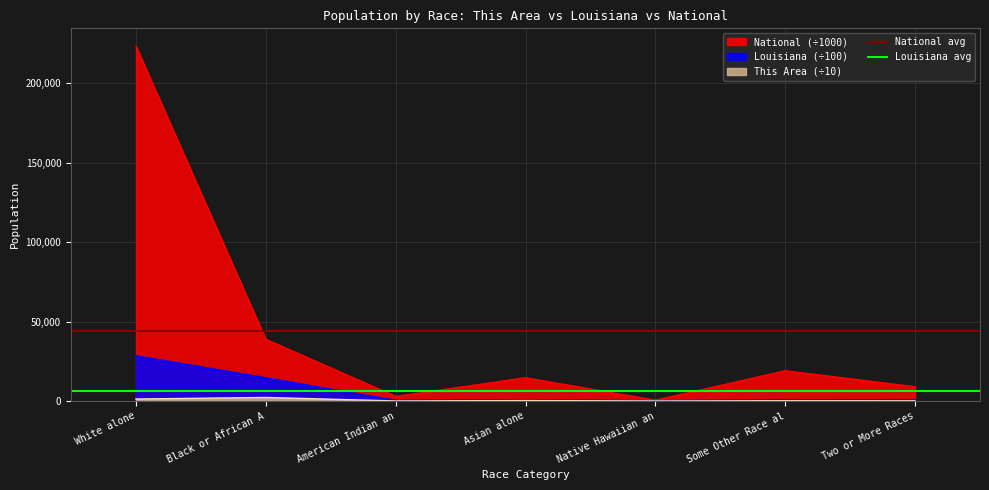

True or false: National (÷1000) has a value of 223553.3 at White alone.

True